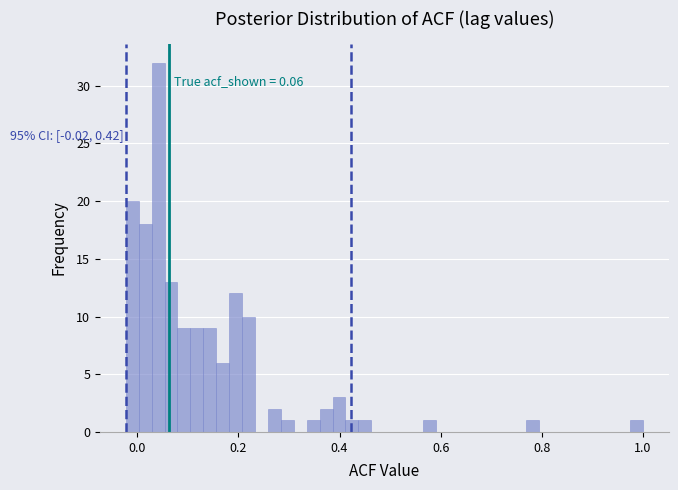

Around what value on the x-axis is the tallest bar? Give the approximate position of its centre, as read against the axis.

0.04